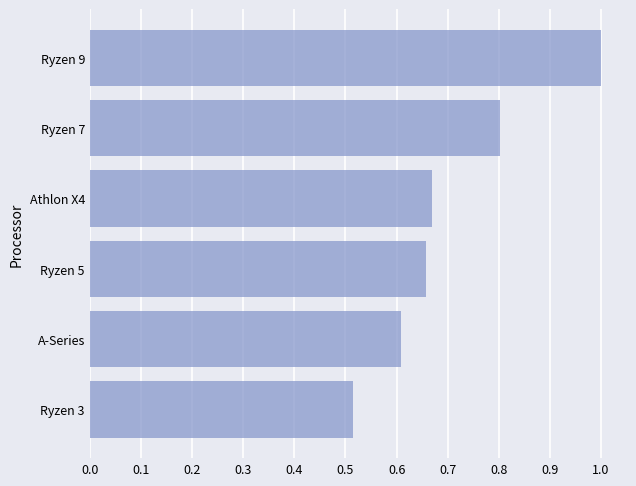

What is the greatest value displayed?

1.0